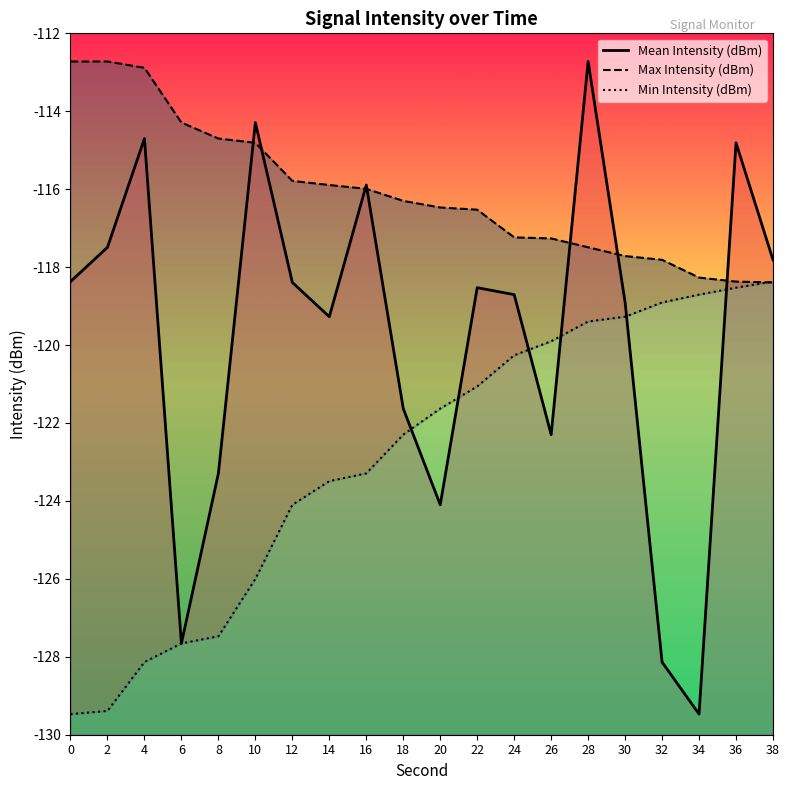

At which category does the chart reach its peak across all series?

28